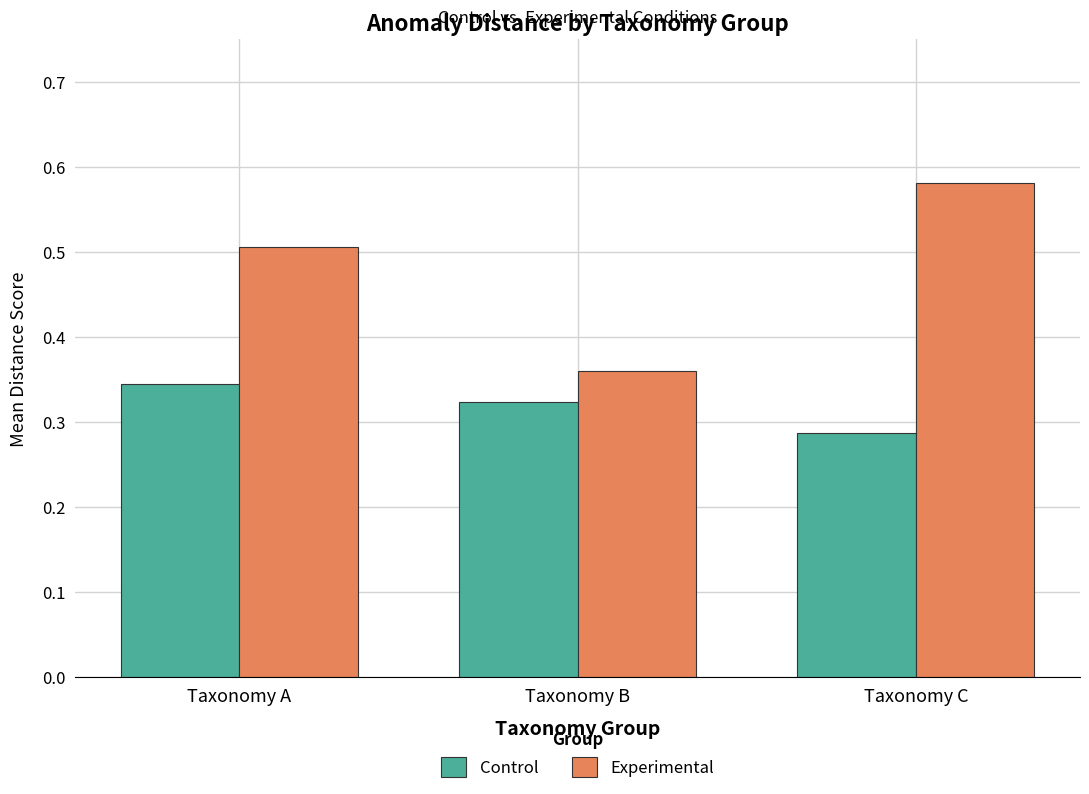

The Control series shows 0.1 at Taxonomy A. True or false?

False